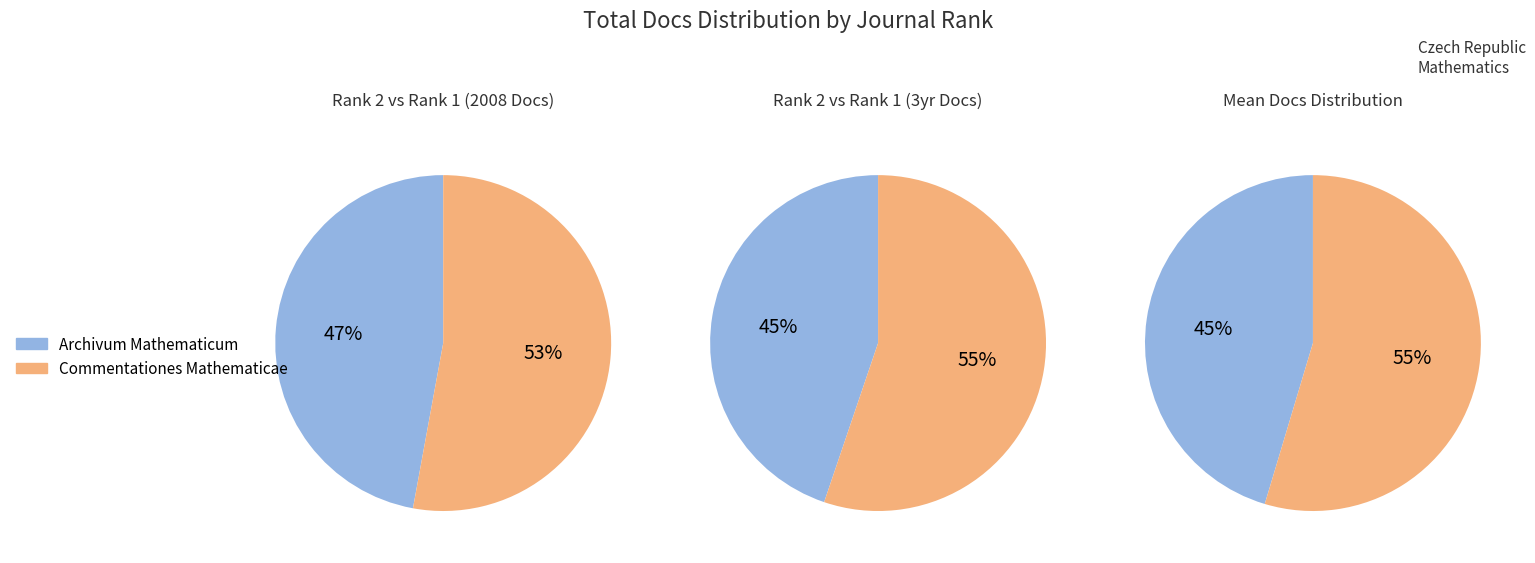

Is it true that Archivum Mathematicum is 37% of the pie?

False